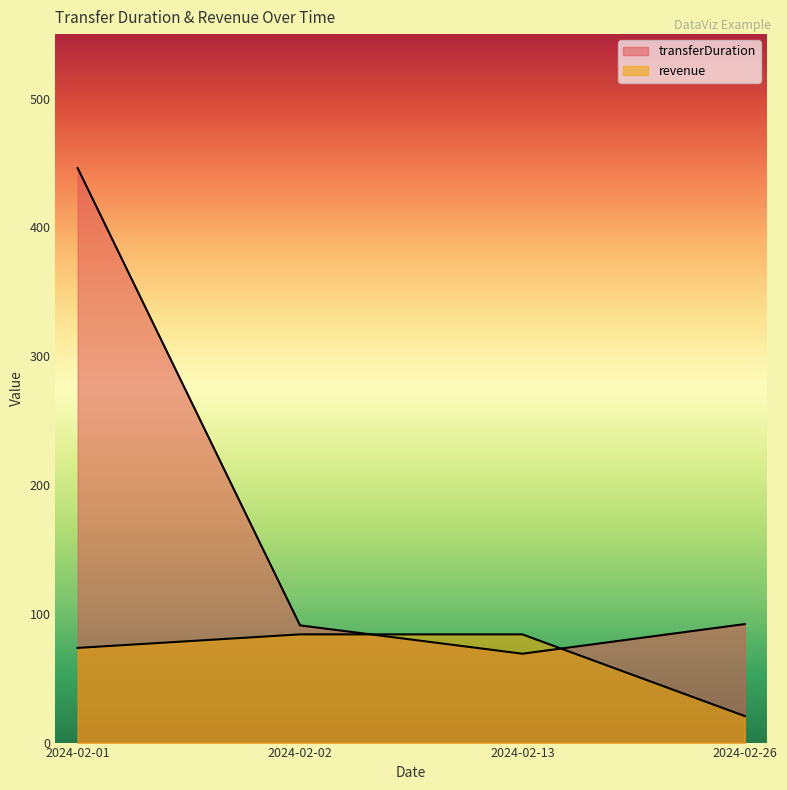

Rank the categories by revenue value from highest to lowest.

2024-02-02, 2024-02-13, 2024-02-01, 2024-02-26